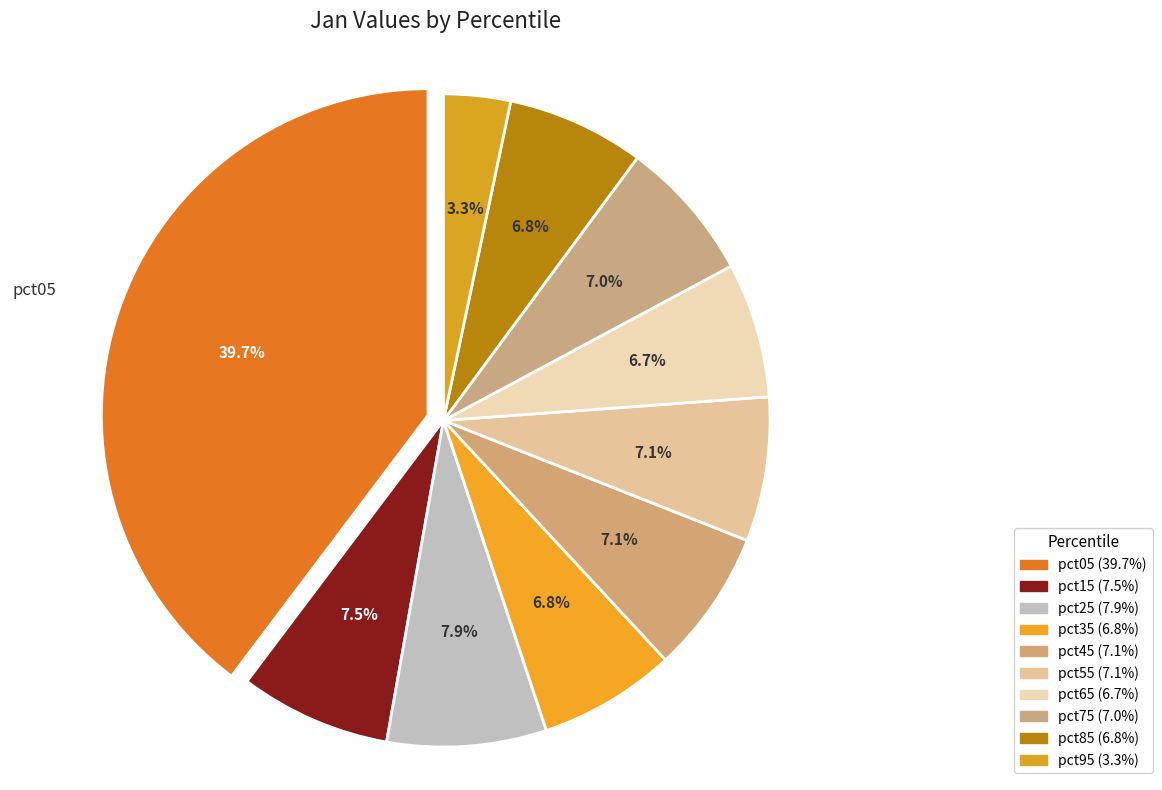

Count the number of slices in the pie.

10